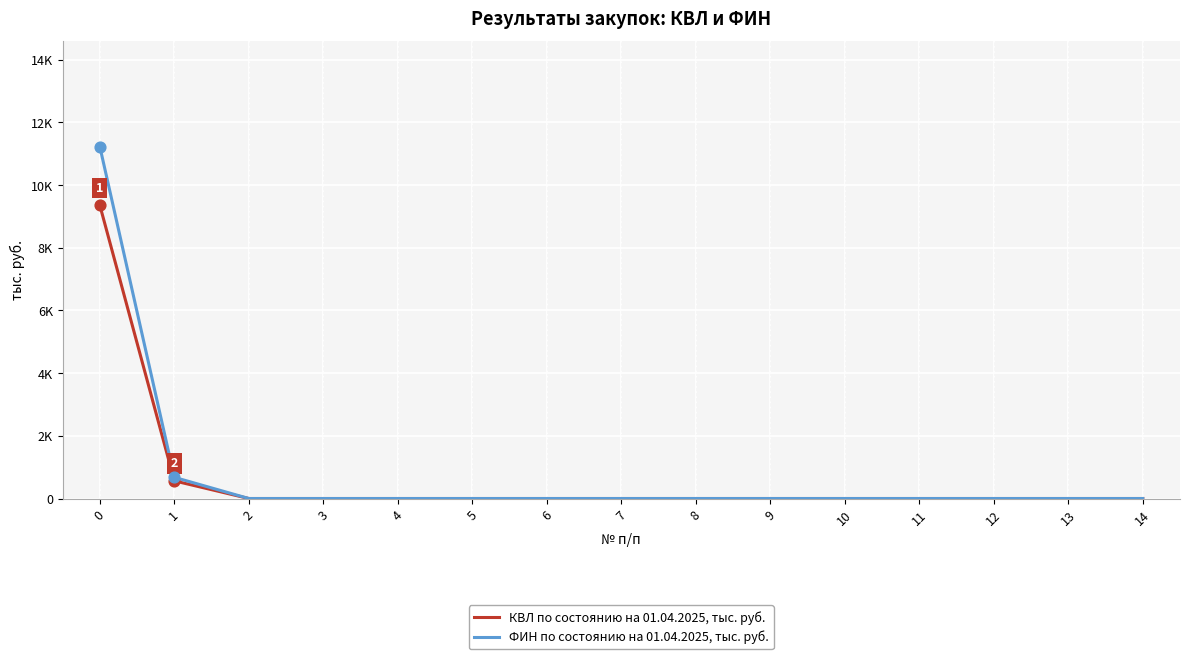

Which series has the largest total across all categories?

ФИН по состоянию на 01.04.2025, тыс. руб.